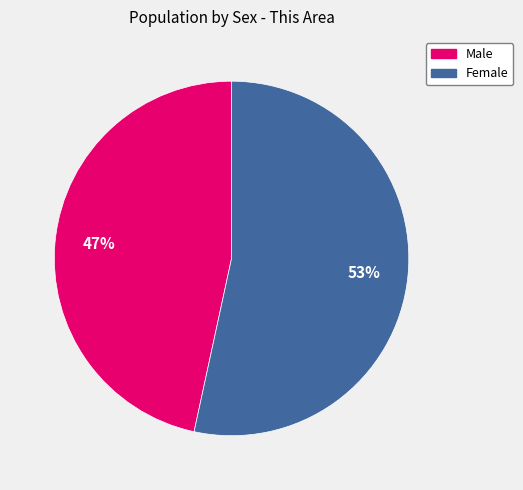

How many segments does this pie chart have?

2